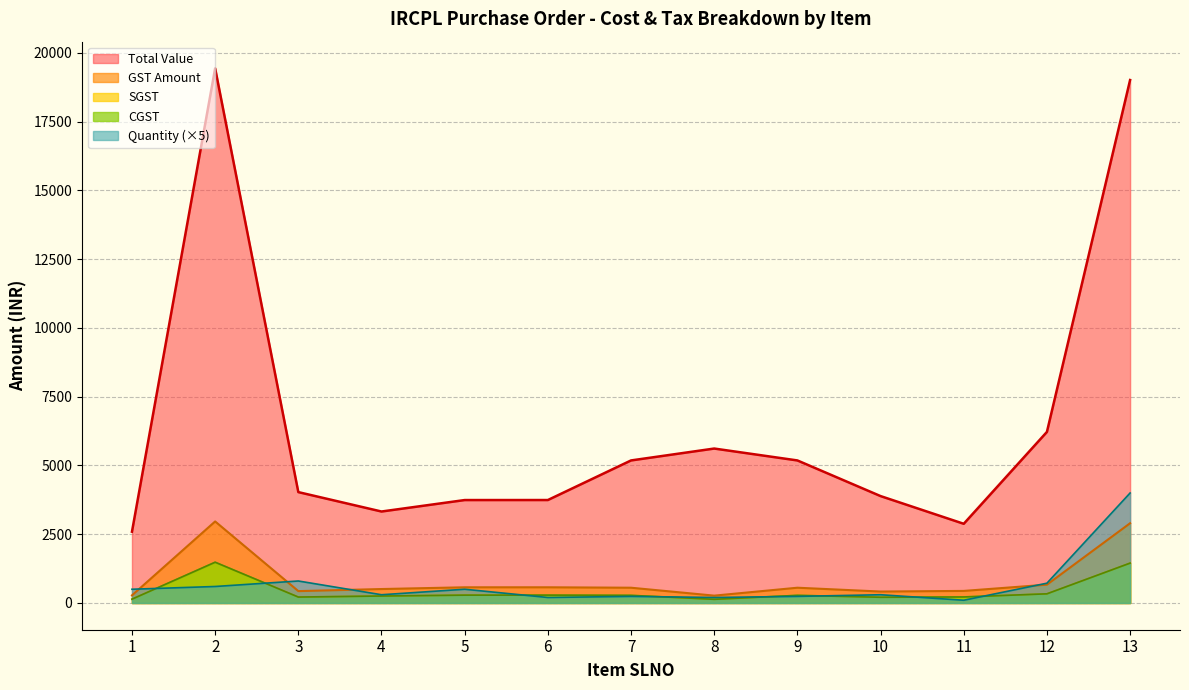

Is it true that Quantity equals 200.0 at 8?

True